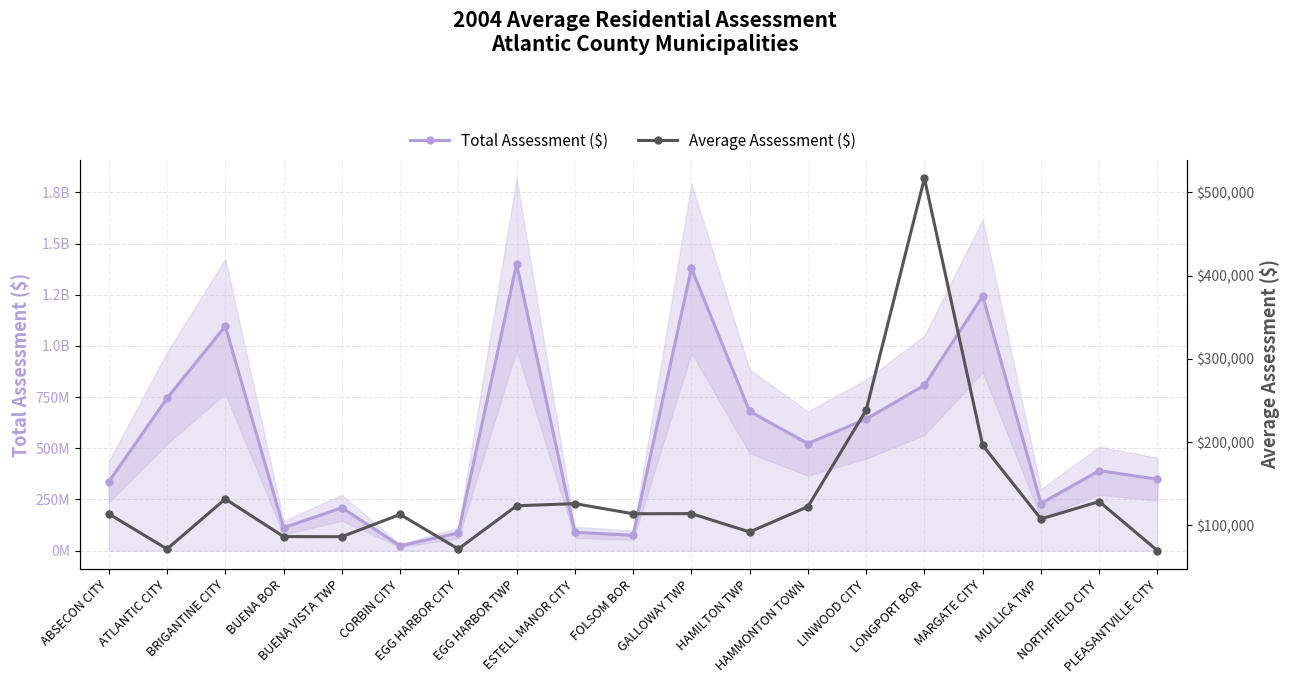

What position from the left is LINWOOD CITY?

14